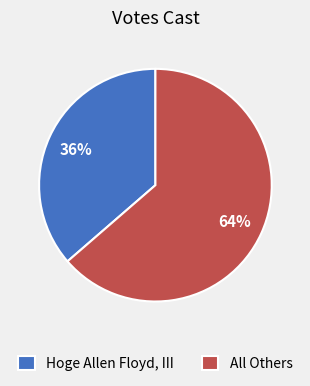

What is the ratio of the value at Hoge Allen Floyd, III to the value at All Others?

0.6